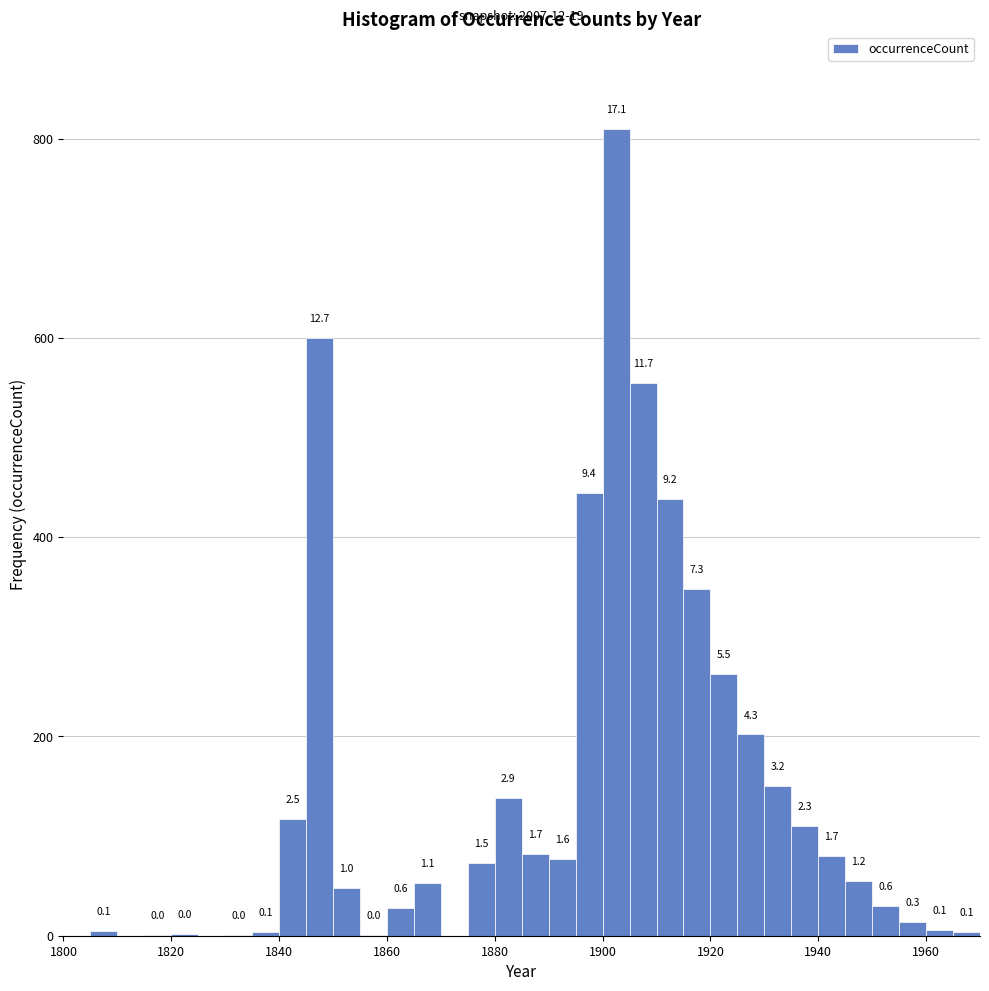

Around what value on the x-axis is the tallest bar? Give the approximate position of its centre, as read against the axis.

1902